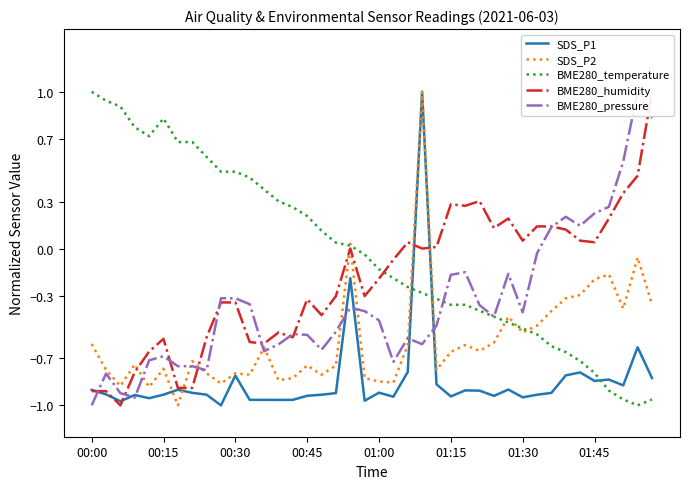

Is it true that BME280_temperature equals -0.9 at 01:30?

False